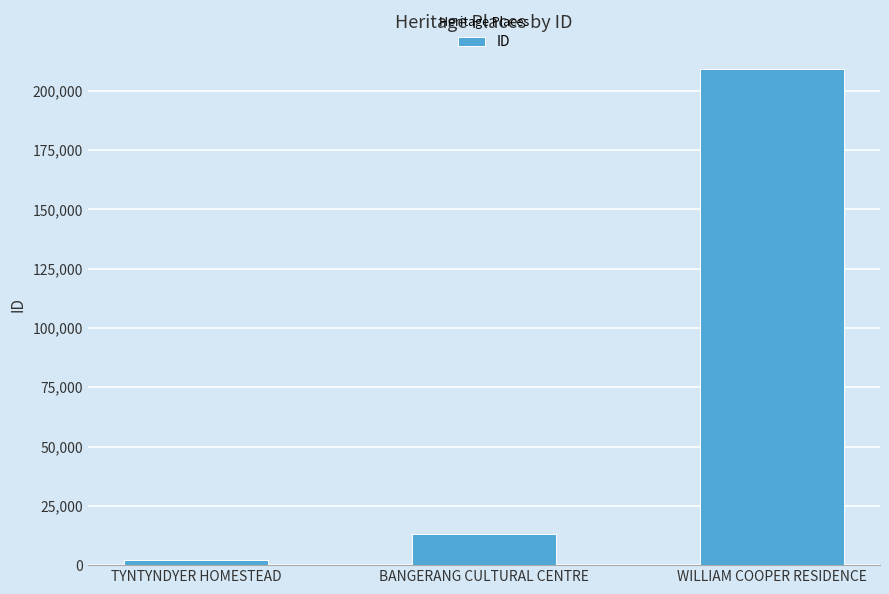

Reading left to right, transcribe all the data shown in this chart.

TYNTYNDYER HOMESTEAD=2066	BANGERANG CULTURAL CENTRE=13104	WILLIAM COOPER RESIDENCE=208949